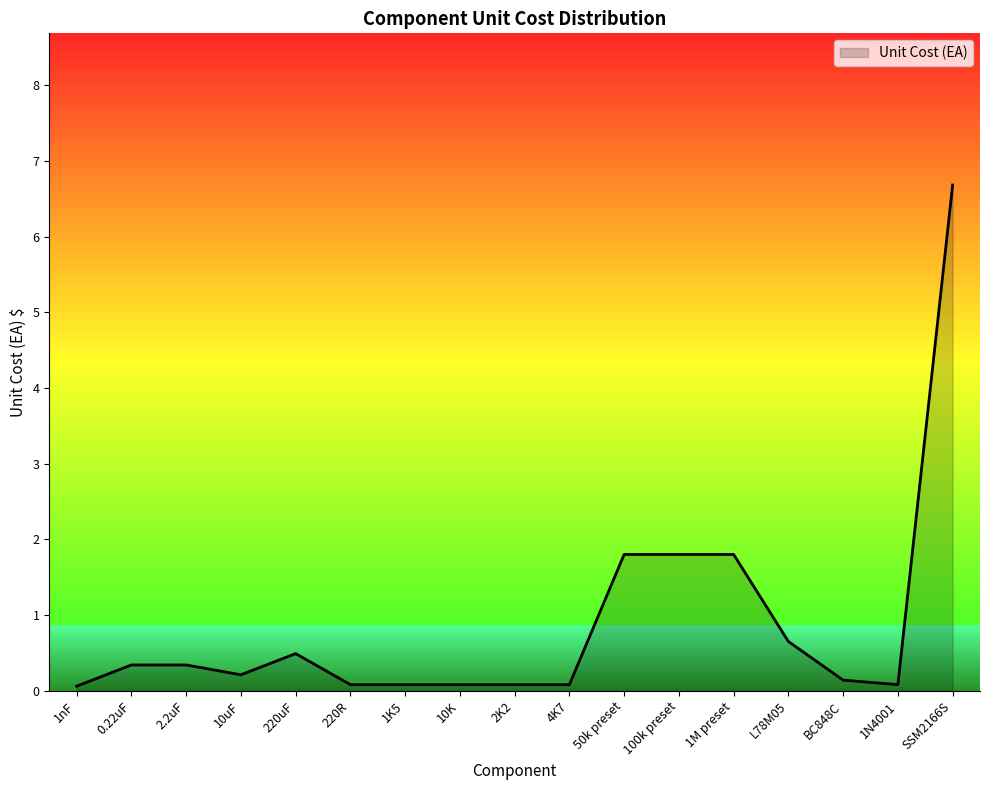

At which category does the chart reach its peak across all series?

SSM2166S